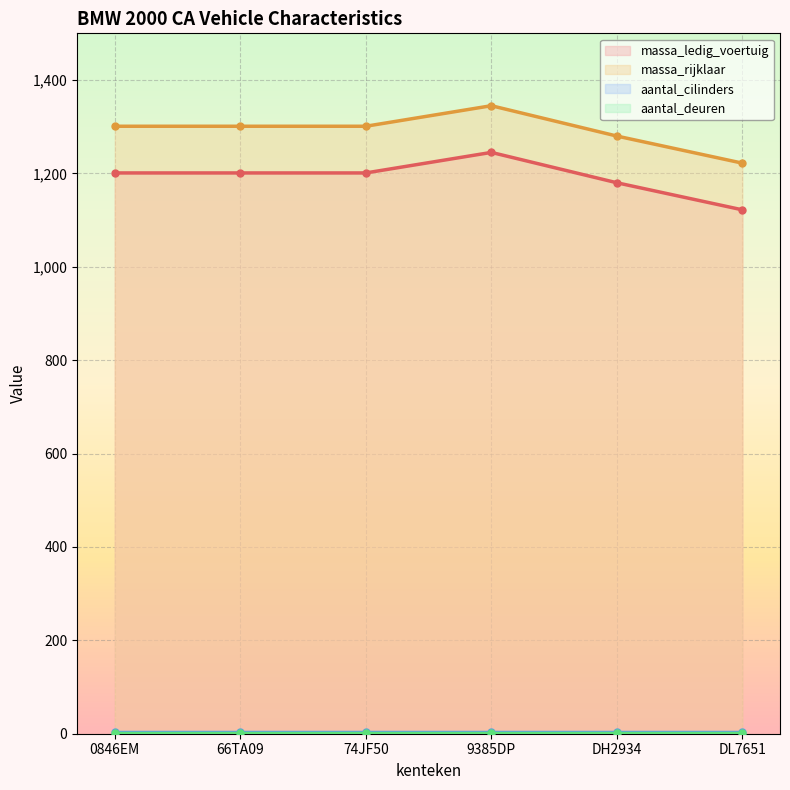

The value of massa_rijklaar at DH2934 is 2024. True or false?

False